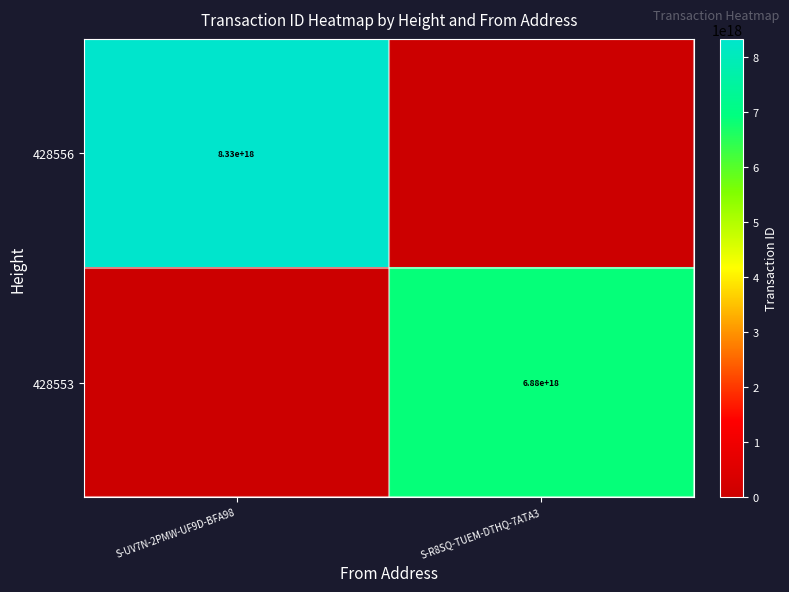

Is it true that 428556 equals 11339296824197451776 at S-UV7N-2PMW-UF9D-BFA98?

False